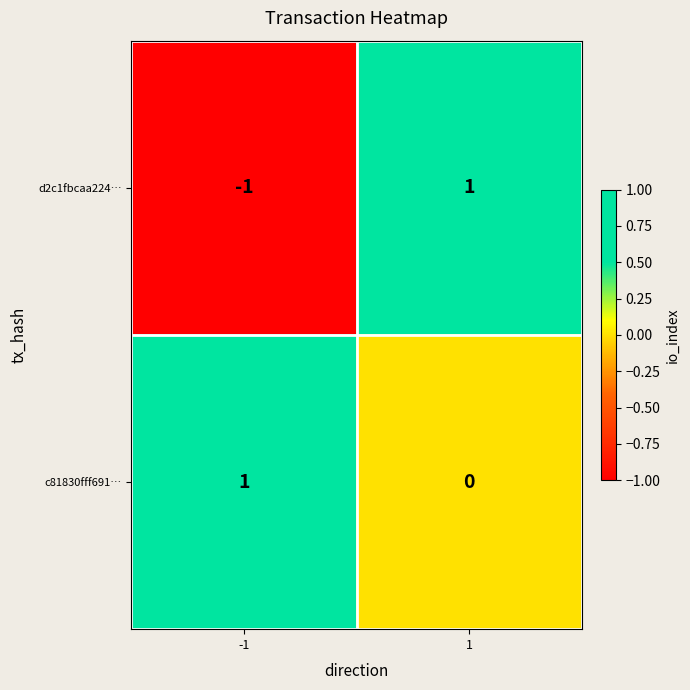

Rank the series by their average value, from highest to lowest.

c81830fff691…, d2c1fbcaa224…